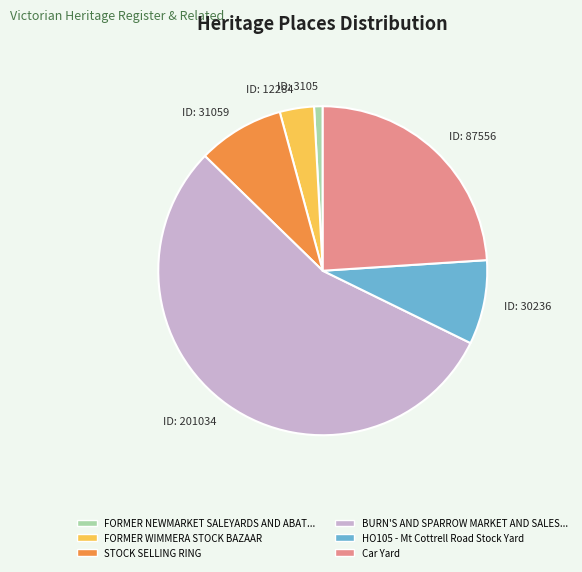

Is there any slice that represents more than half of the pie?

Yes